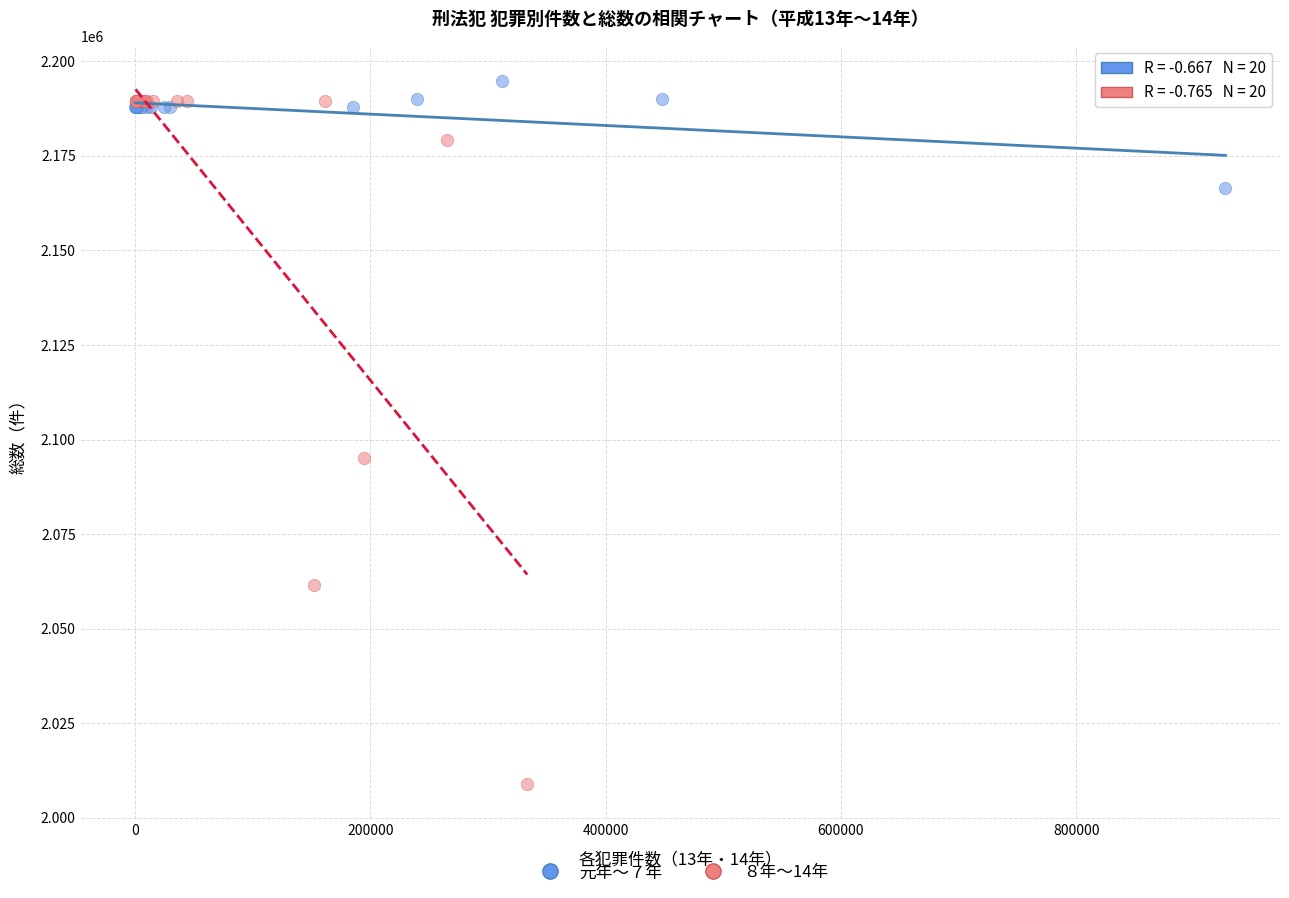

Which series reaches the minimum Y coordinate?

８年〜14年